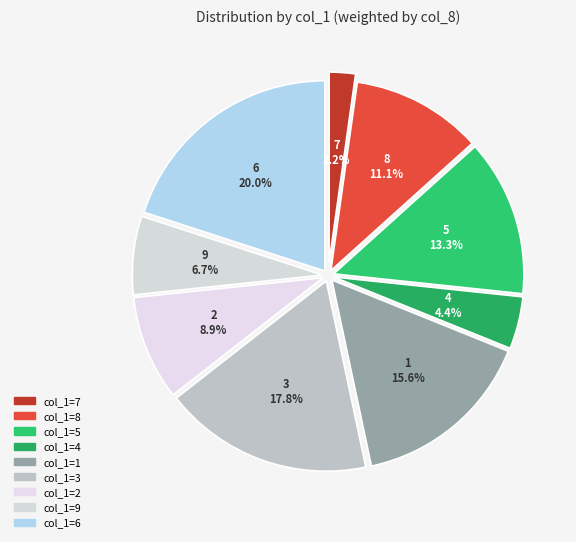

Between 5 and 4, which is larger?

5